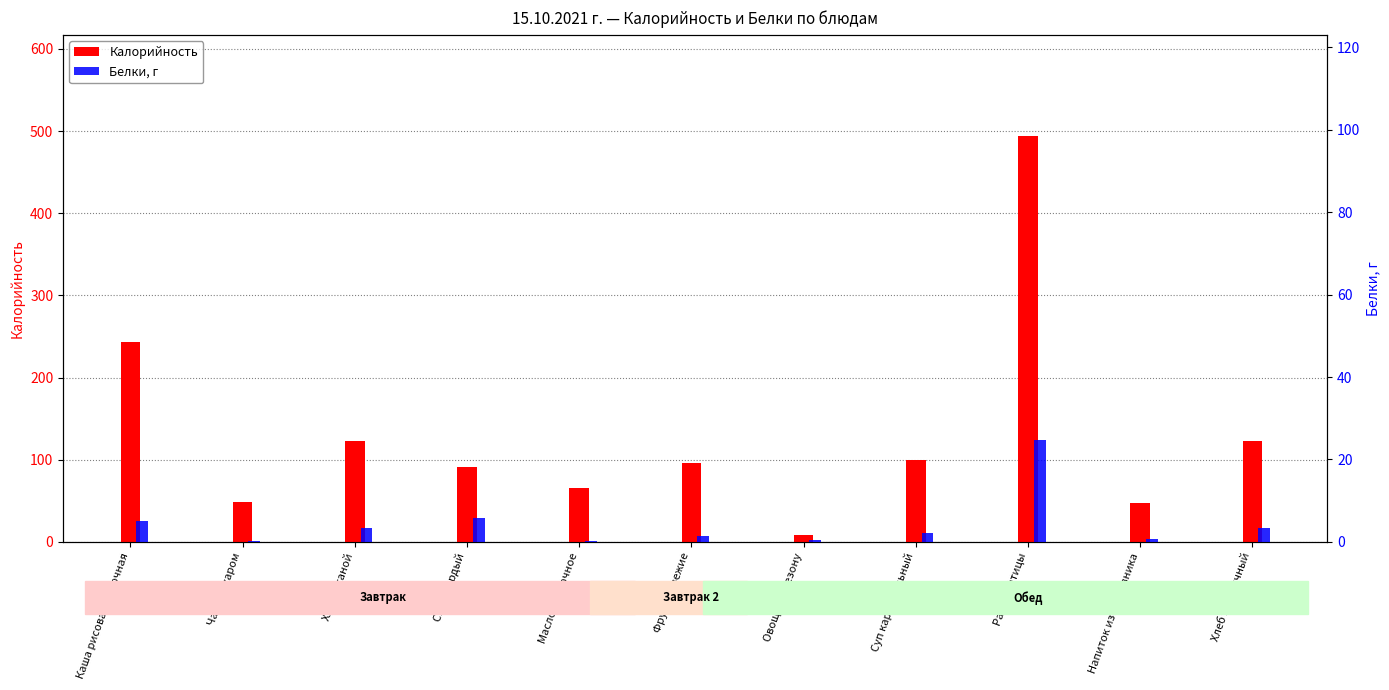

Which has a higher value, Напиток из шиповника or Хлеб пшеничный?

Хлеб пшеничный